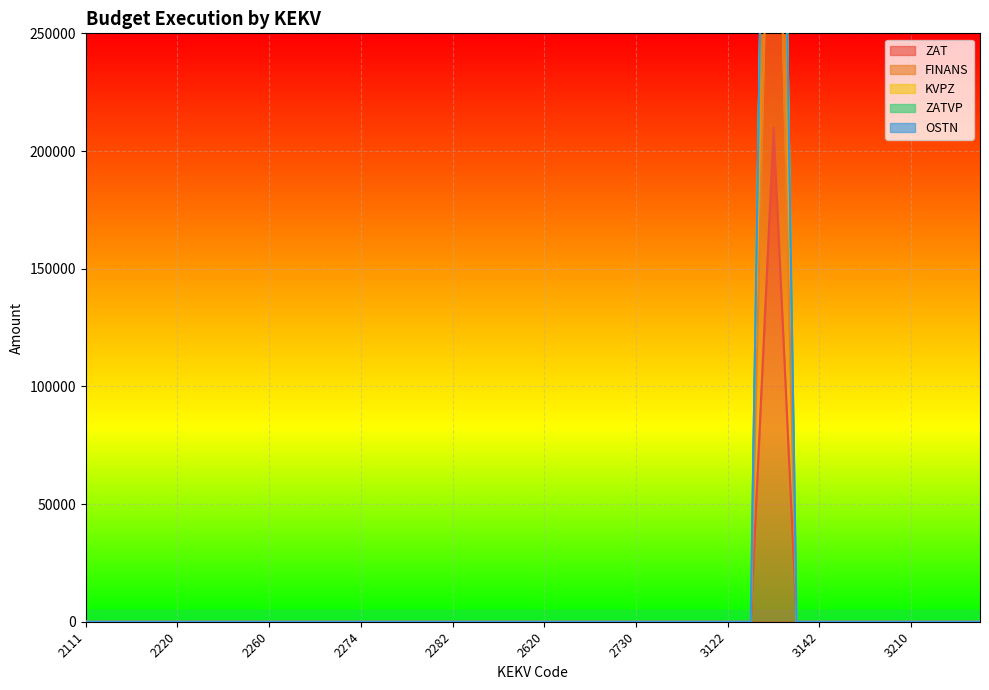

True or false: ZAT and KVPZ cross at least once.

False